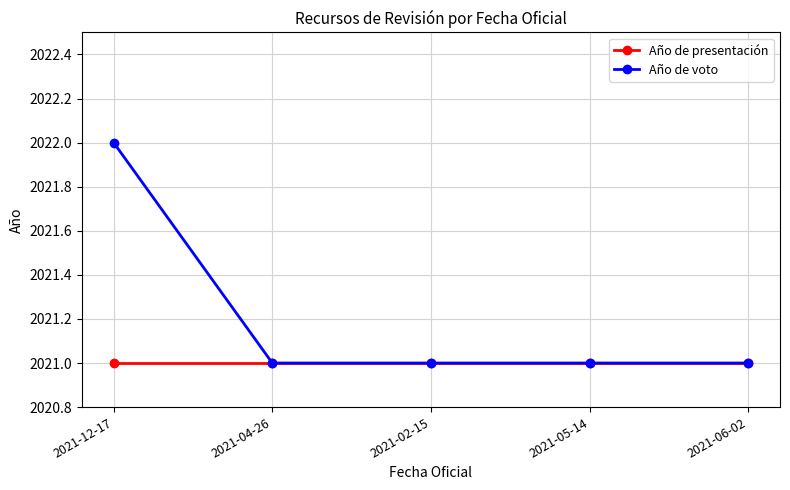

At 2021-12-17, list the series in order from smallest to largest.

Año de presentación, Año de voto